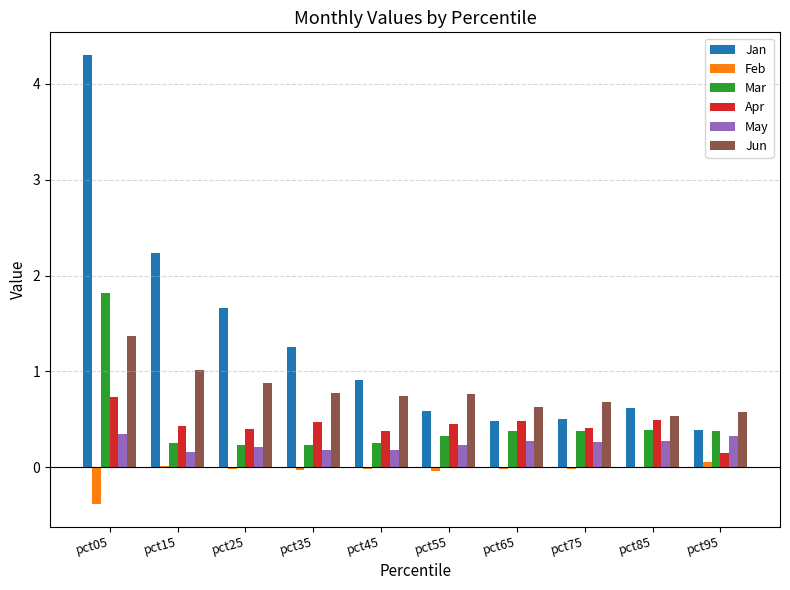

Is the value of May at pct05 greater than the value of Jun at pct85?

No